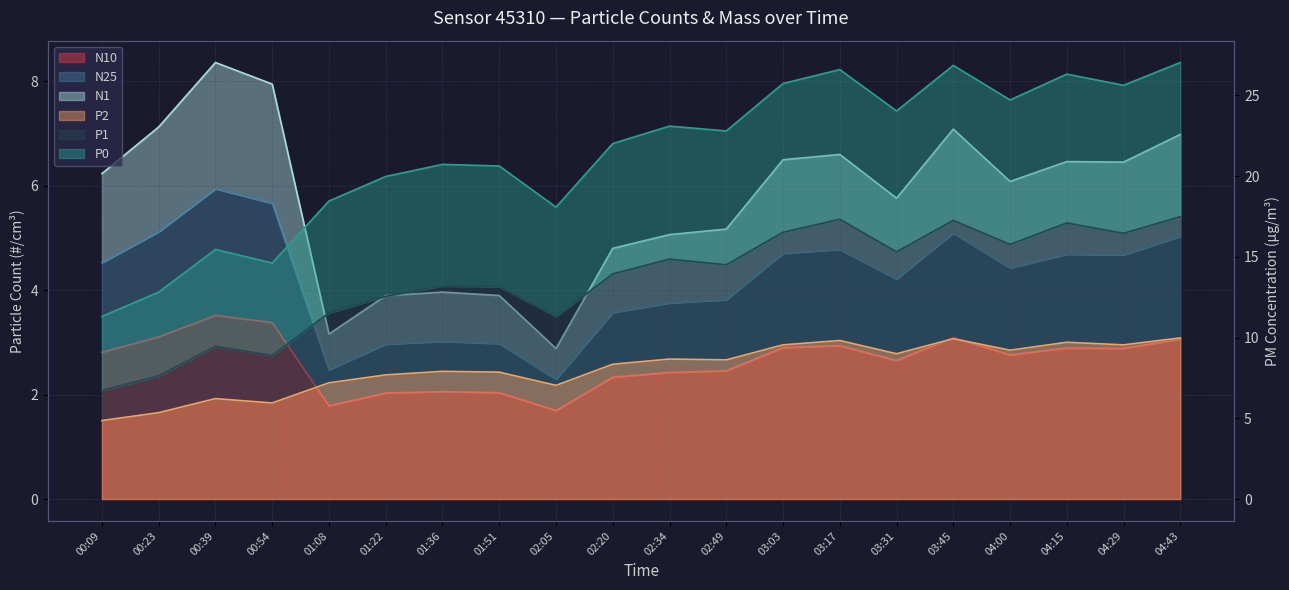

Between 01:08 and 03:31, which series saw the biggest shift?

P0